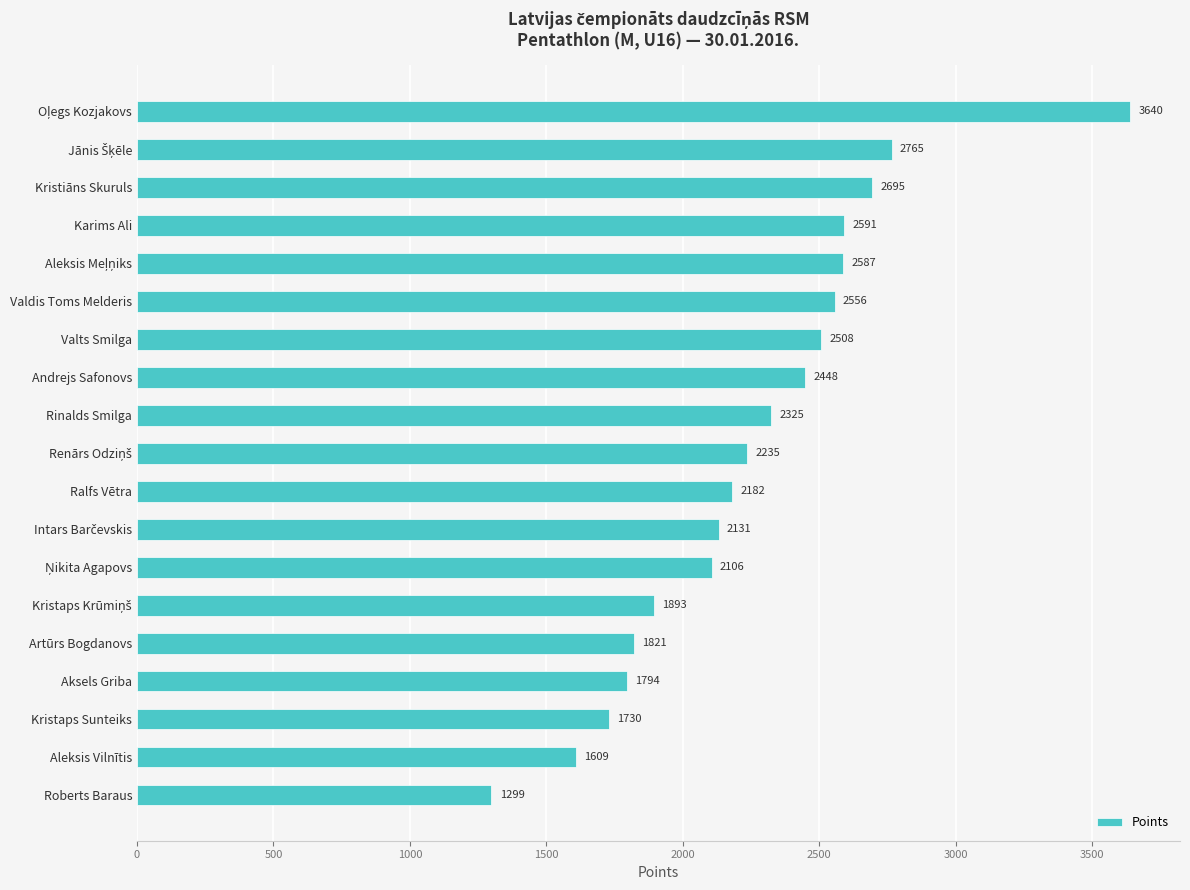

What is the smallest value displayed?

1299